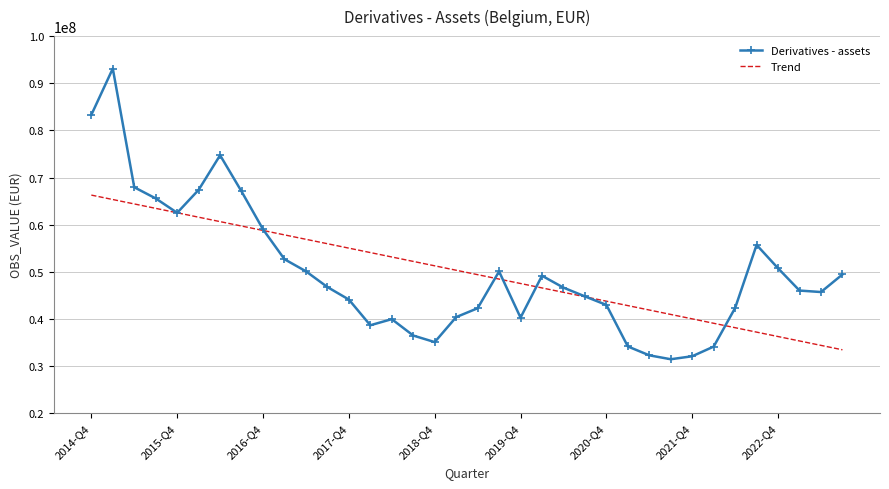

Which series has the largest range (max minus min)?

Derivatives - assets